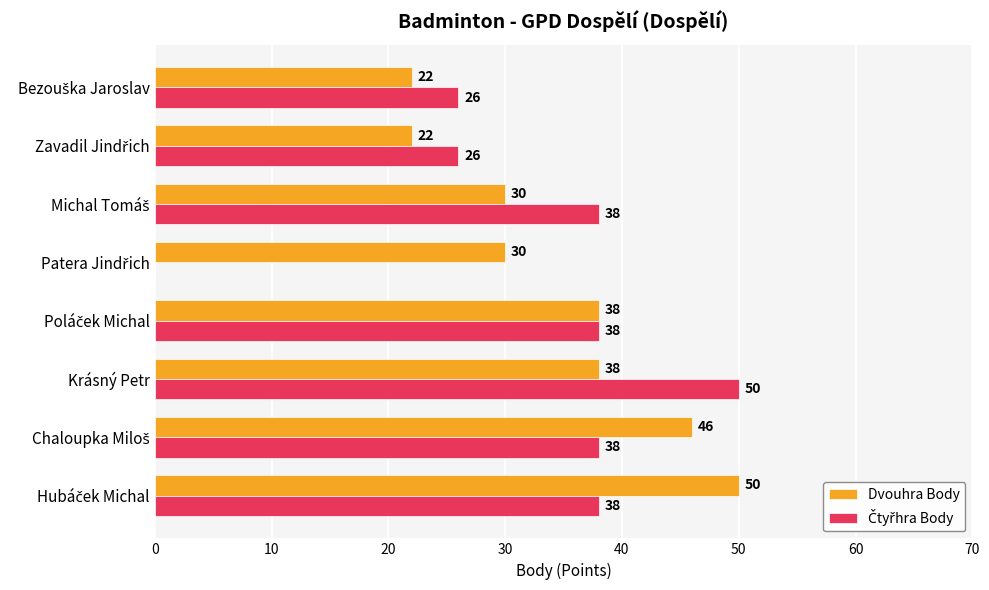

What is the total value across all series at Krásný Petr?

88